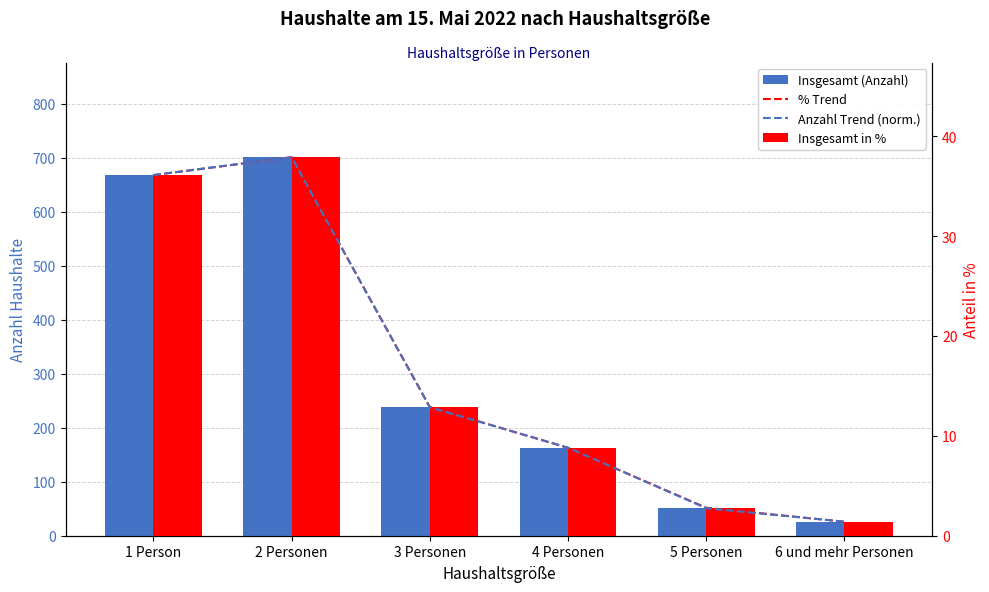

Are the bars grouped side by side (vs. stacked)?

Yes